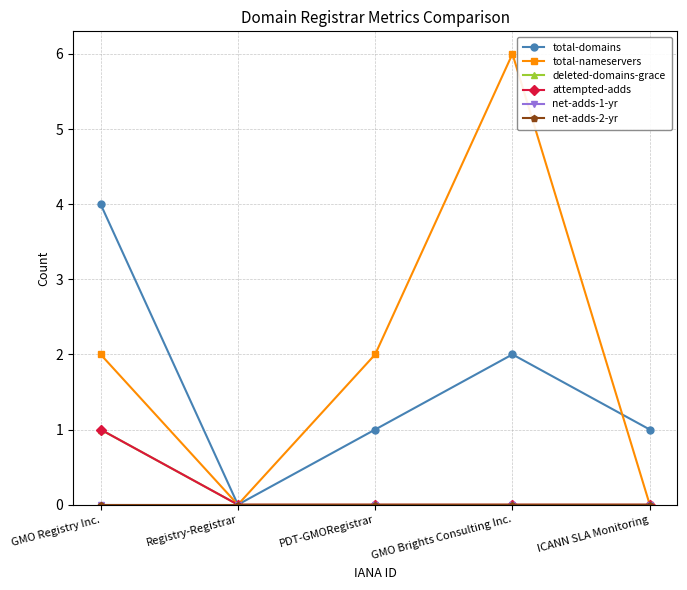

The total-nameservers series shows 1 at PDT-GMORegistrar. True or false?

False